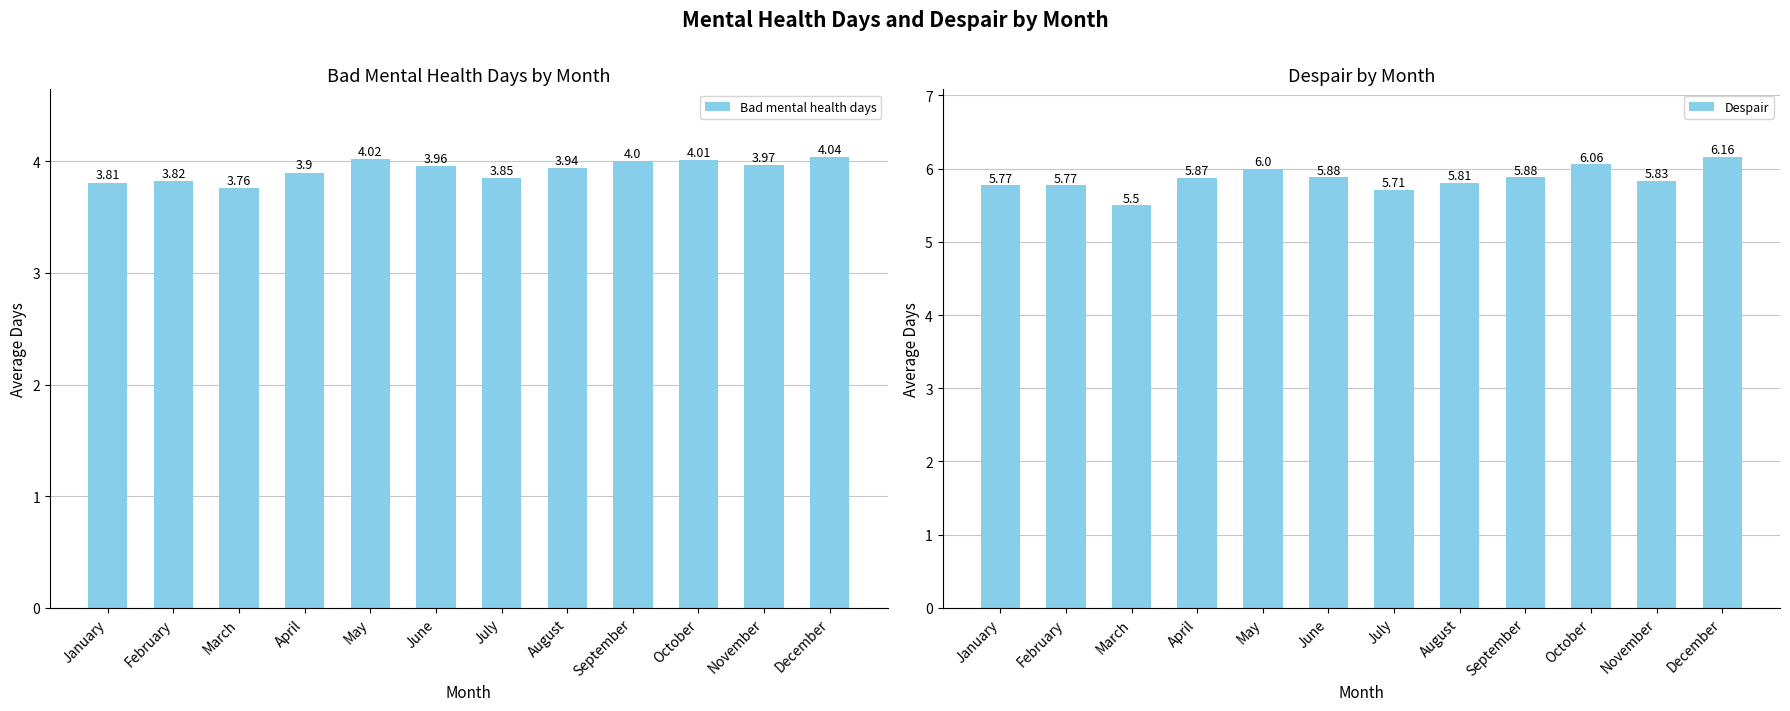

What is the difference between the highest and lowest values at September?

1.9